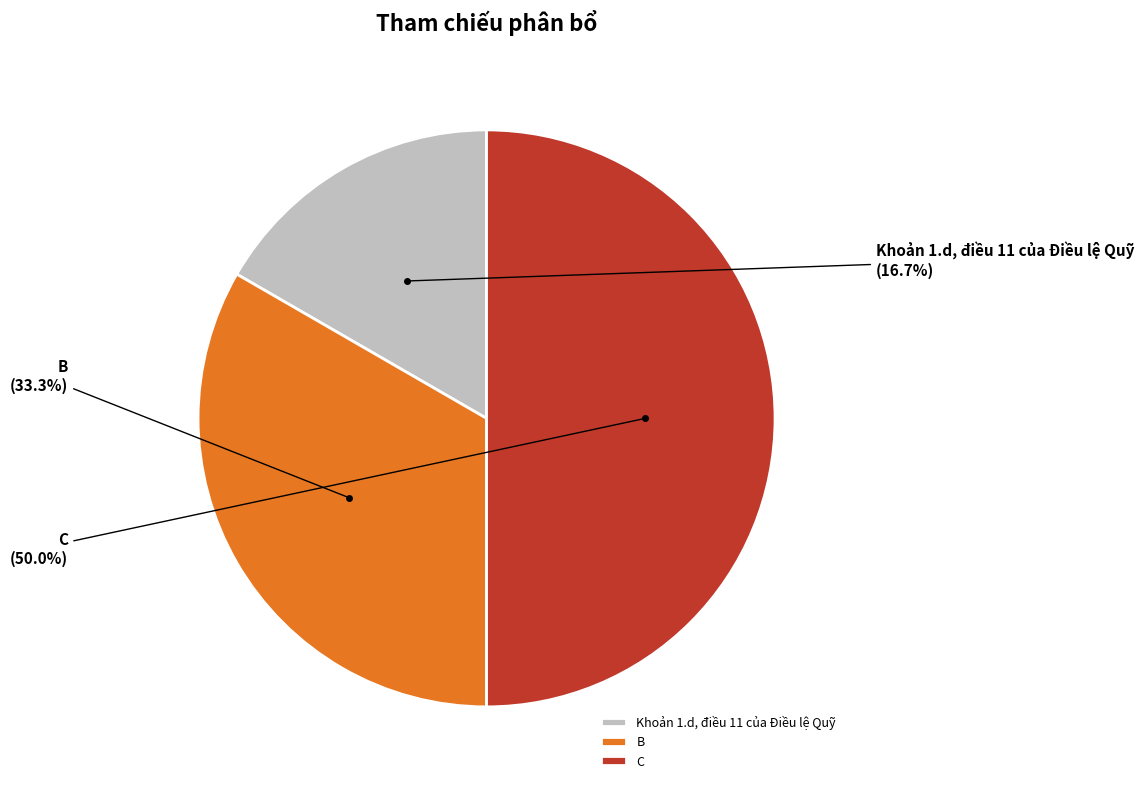

To the nearest percent, what is the combined percentage of Khoản 1.d, điều 11 của Điều lệ Quỹ and C?

67%